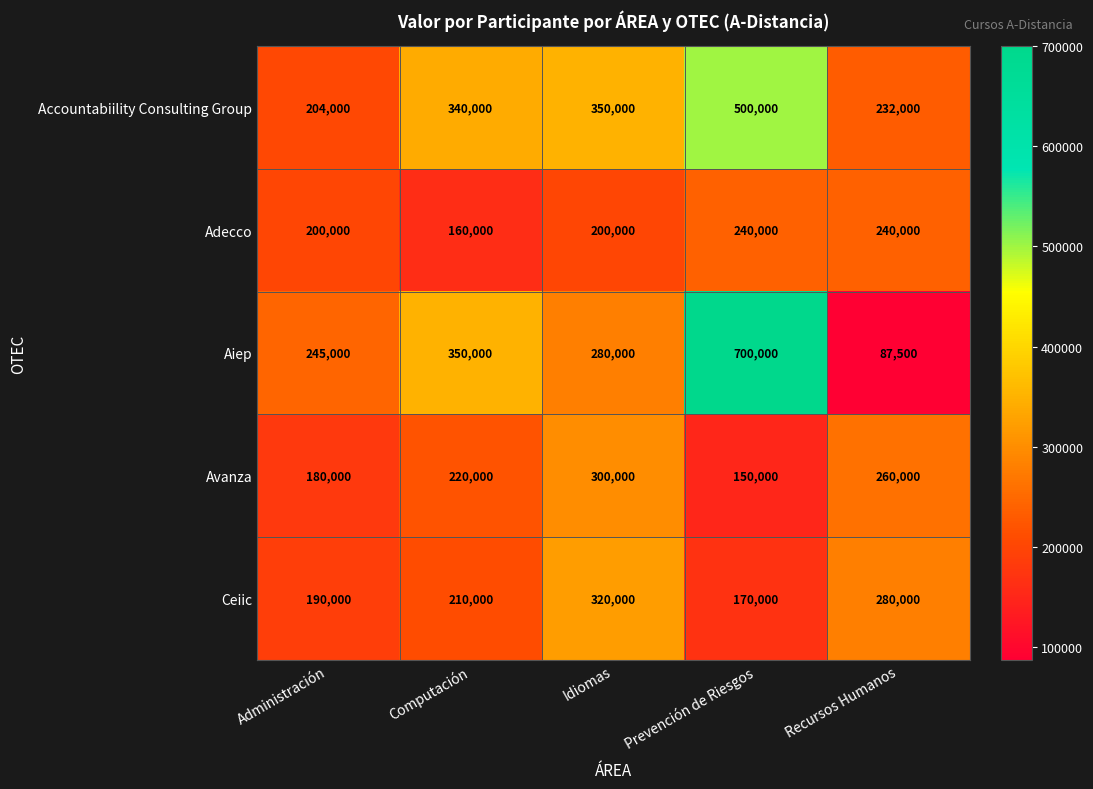

Which category has the highest value in the Ceiic series?

Idiomas